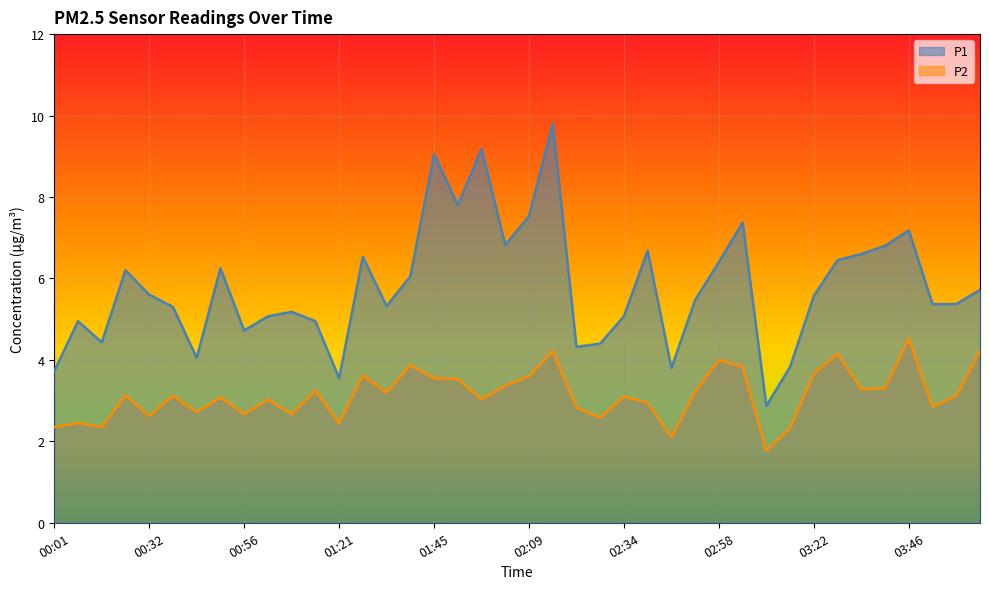

How many lines are shown in the chart?

2